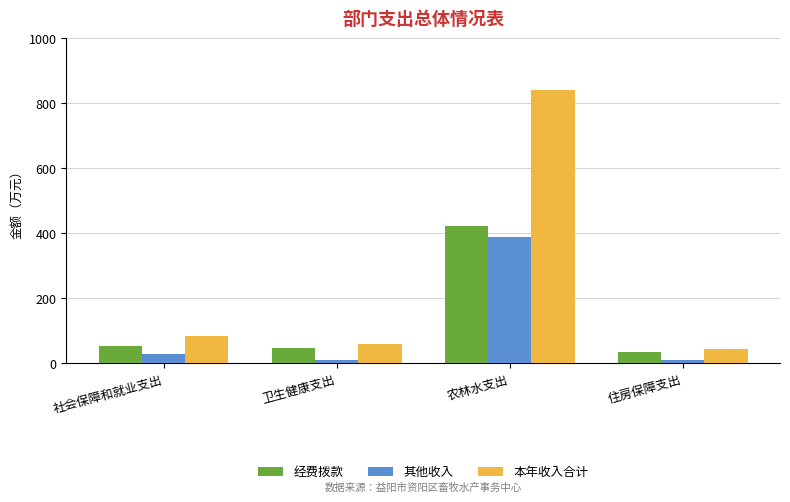

What are all the series names shown in the legend?

经费拨款, 其他收入, 本年收入合计